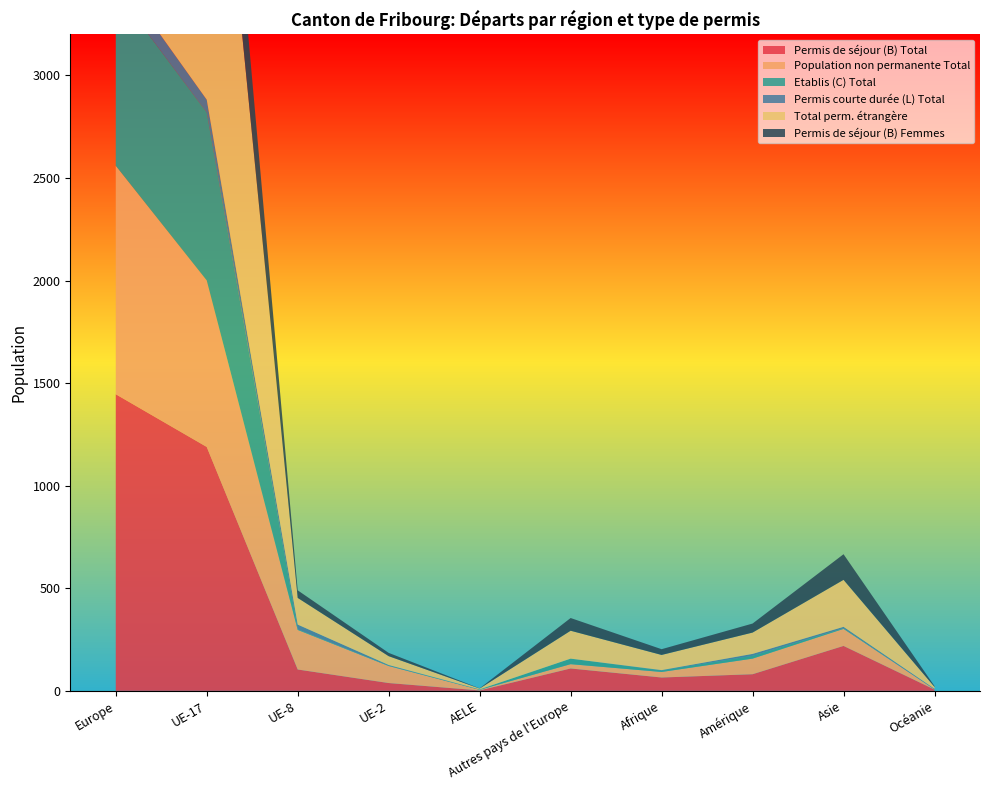

Reading right to left, what are all the values shown in this chart?

Permis de séjour (B) Total: Océanie=6	Asie=219	Amérique=81	Afrique=65	Autres pays de l'Europe=109	AELE=2	UE-2=38	UE-8=104	UE-17=1189	Europe=1446
Population non permanente Total: Océanie=1	Asie=83	Amérique=76	Afrique=27	Autres pays de l'Europe=21	AELE=3	UE-2=83	UE-8=193	UE-17=812	Europe=1114
Etablis (C) Total: Océanie=0	Asie=3	Amérique=14	Afrique=7	Autres pays de l'Europe=27	AELE=2	UE-2=2	UE-8=3	UE-17=819	Europe=854
Permis courte durée (L) Total: Océanie=3	Asie=7	Amérique=9	Afrique=2	Autres pays de l'Europe=0	AELE=0	UE-2=3	UE-8=23	UE-17=62	Europe=89
Total perm. étrangère: Océanie=9	Asie=229	Amérique=104	Afrique=74	Autres pays de l'Europe=136	AELE=4	UE-2=43	UE-8=130	UE-17=2070	Europe=2389
Permis de séjour (B) Femmes: Océanie=4	Asie=125	Amérique=44	Afrique=28	Autres pays de l'Europe=62	AELE=1	UE-2=16	UE-8=37	UE-17=516	Europe=633